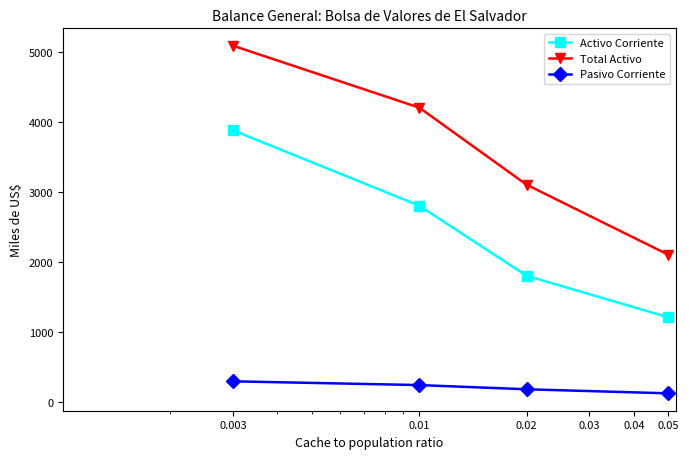

Reading left to right, what are all the values shown in this chart?

Activo Corriente: 3877.4	2800.0	1800.0	1206.9
Total Activo: 5084.3	4200.0	3100.0	2100.0
Pasivo Corriente: 293.7	240.0	180.0	122.0